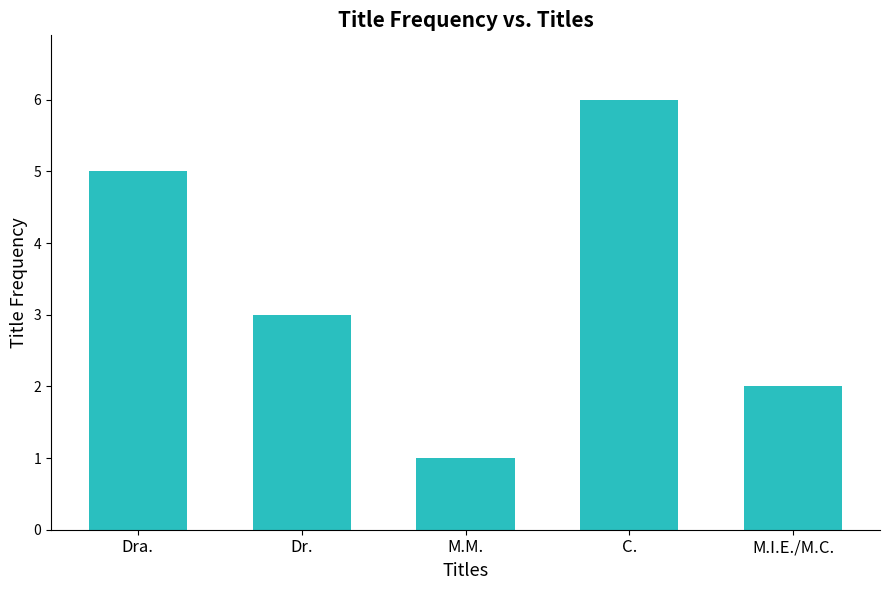

What is the label of the 3rd bar from the left?

M.M.